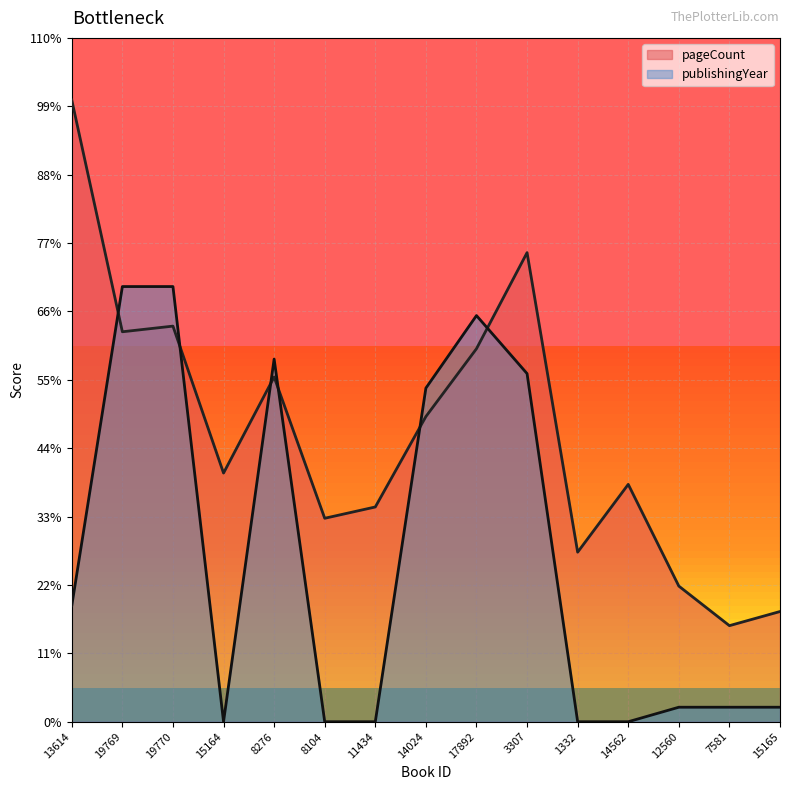

Rank the series by their maximum value, from highest to lowest.

pageCount, publishingYear